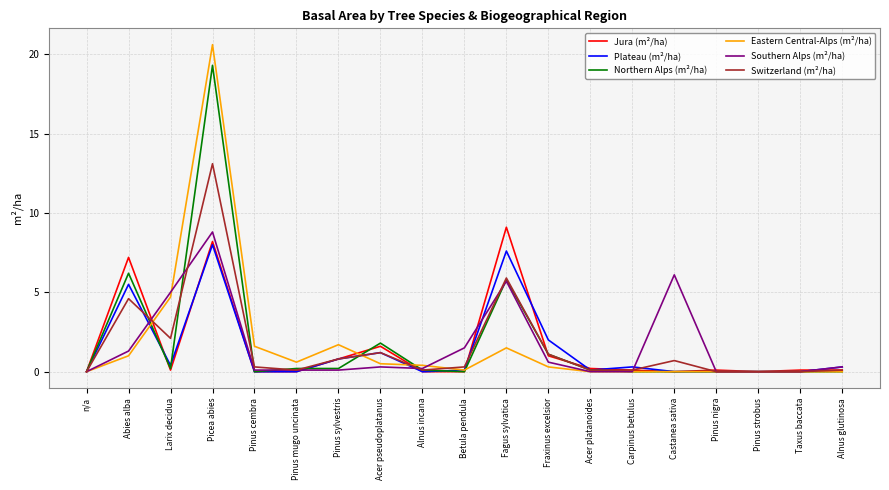

What is the difference between the second highest and second lowest values in the Southern Alps (m²/ha) series?

6.1